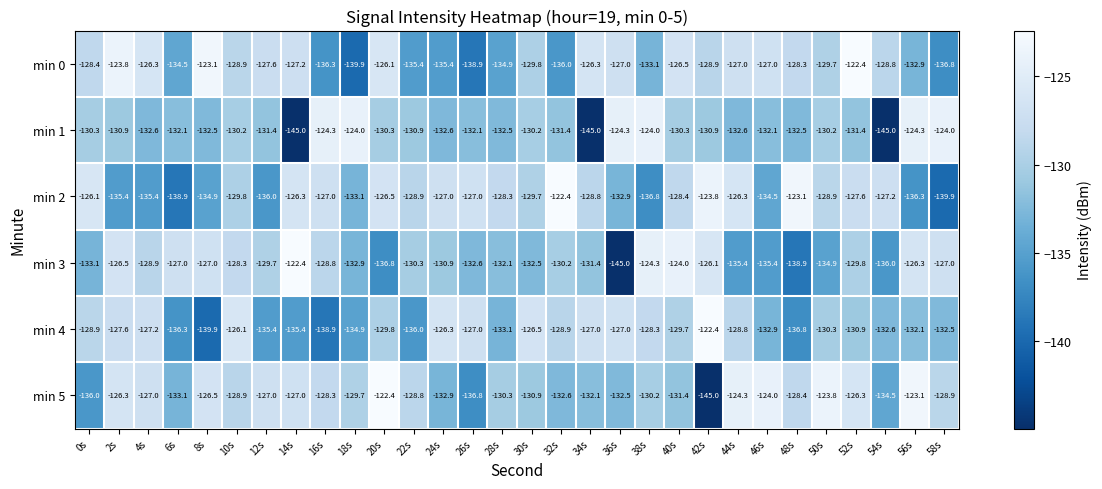

How many series are shown in this chart?

6